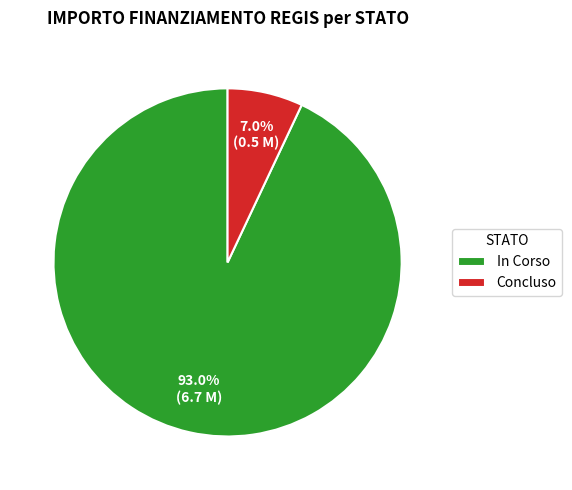

Which slice is the largest?

In Corso